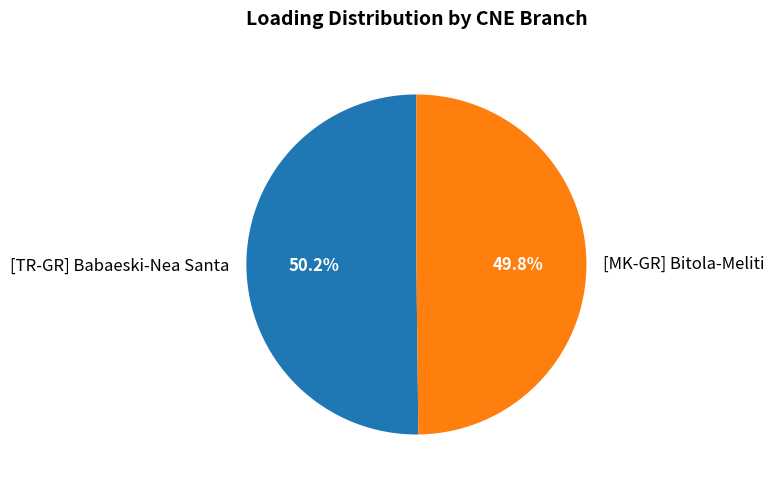

What is the ratio of the value at [TR-GR] Babaeski-Nea Santa to the value at [MK-GR] Bitola-Meliti?

1.0